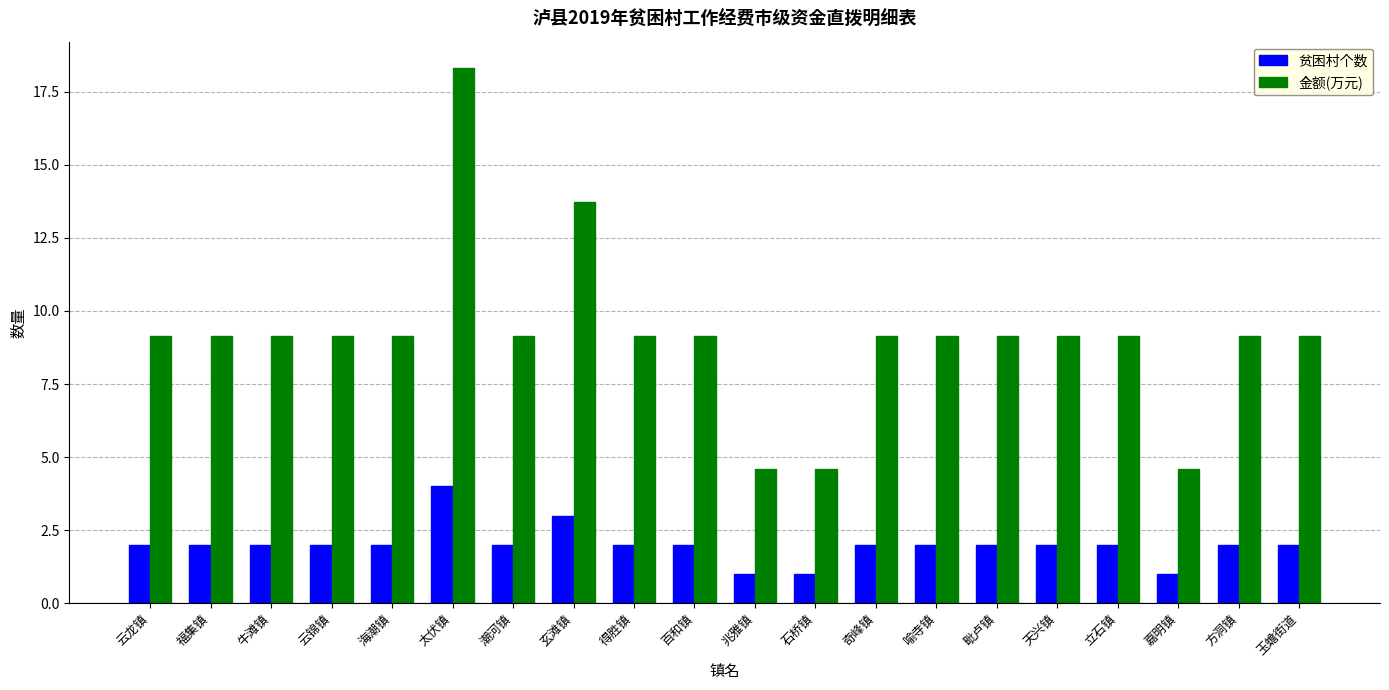

How many bars are there in total?

40